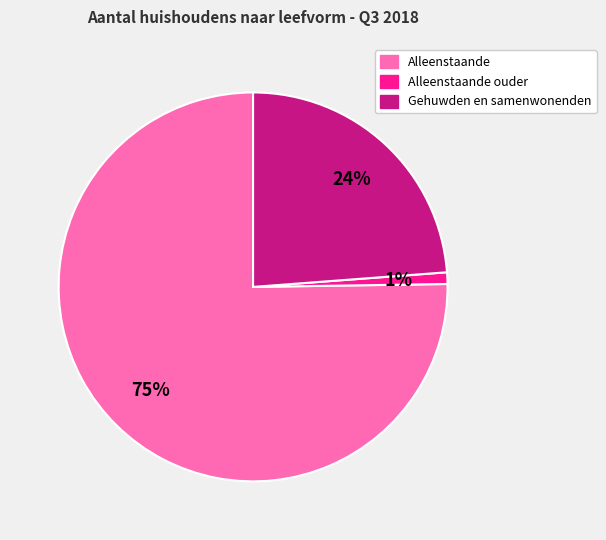

To the nearest percent, what is the average slice percentage?

33%